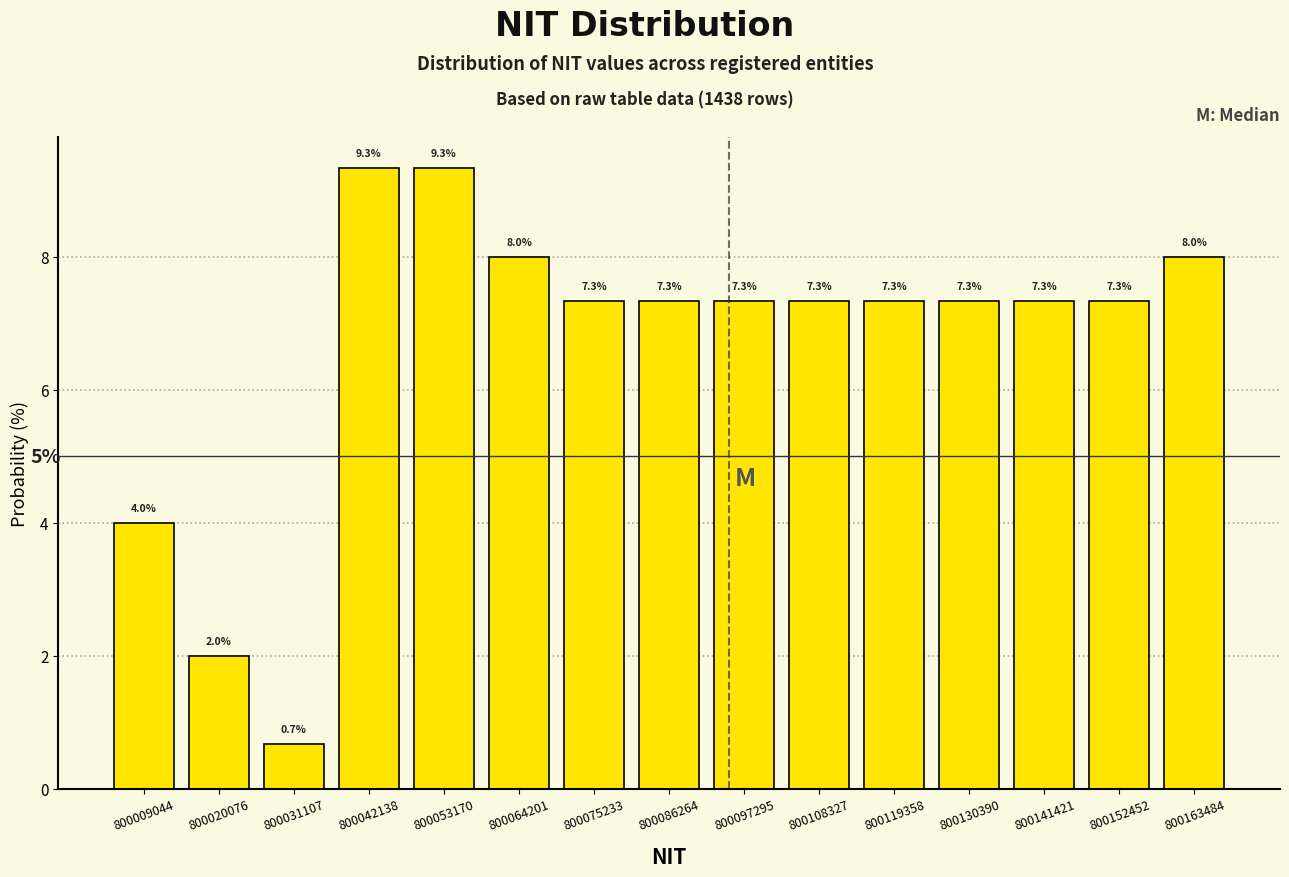

Reading left to right, list every bar in this chart as the range it spans on the x-axis followed by its height. The bar edges are not printed on the chart, so give them approximately, as read against the axis.

800004000 to 800014000: 4.0
800014000 to 800026000: 2.0
800026000 to 800036000: 0.7
800036000 to 800048000: 9.3
800048000 to 800058000: 9.3
800058000 to 800070000: 8.0
800070000 to 800080000: 7.3
800080000 to 800092000: 7.3
800092000 to 800102000: 7.3
800102000 to 800114000: 7.3
800114000 to 800124000: 7.3
800124000 to 800136000: 7.3
800136000 to 800146000: 7.3
800146000 to 800158000: 7.3
800158000 to 800170000: 8.0